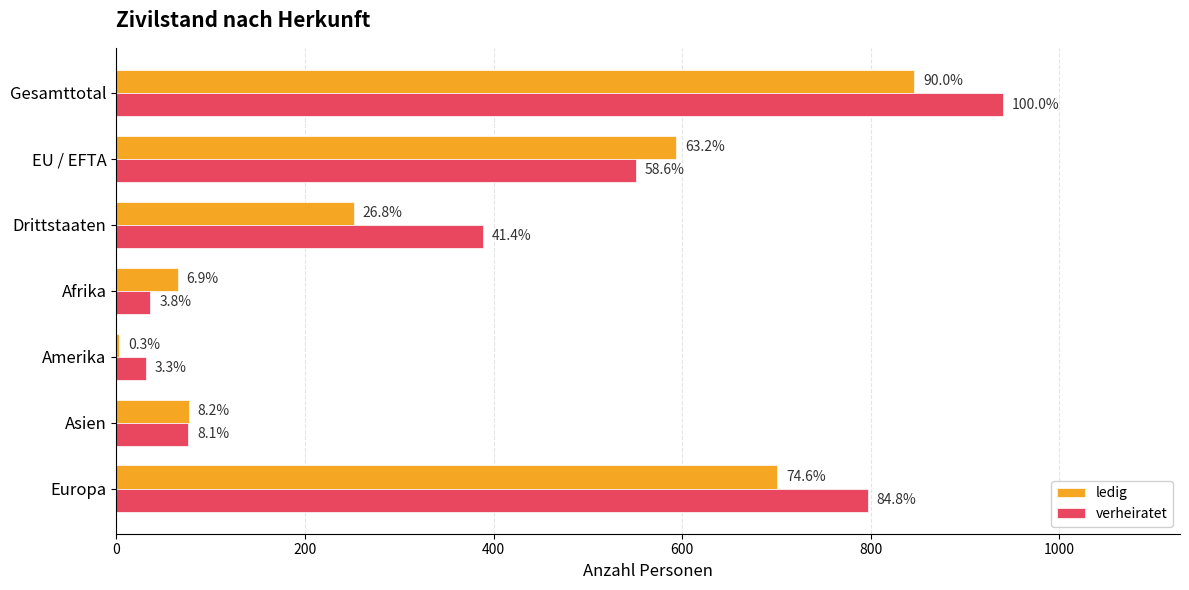

What are all the series names shown in the legend?

ledig, verheiratet